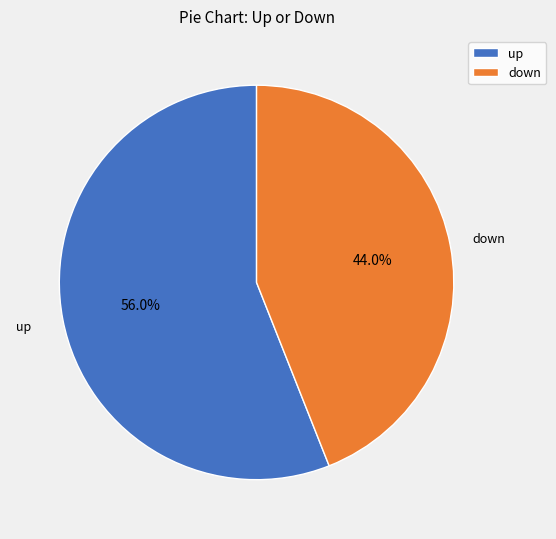

Count the number of slices in the pie.

2